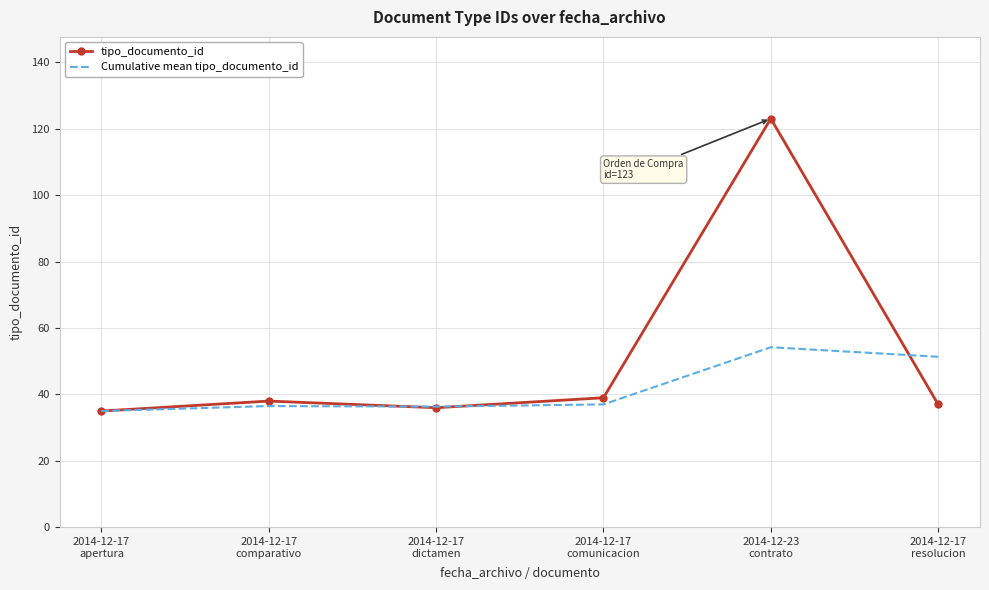

Which category has the highest value in the Cumulative mean tipo_documento_id series?

2014-12-23
contrato